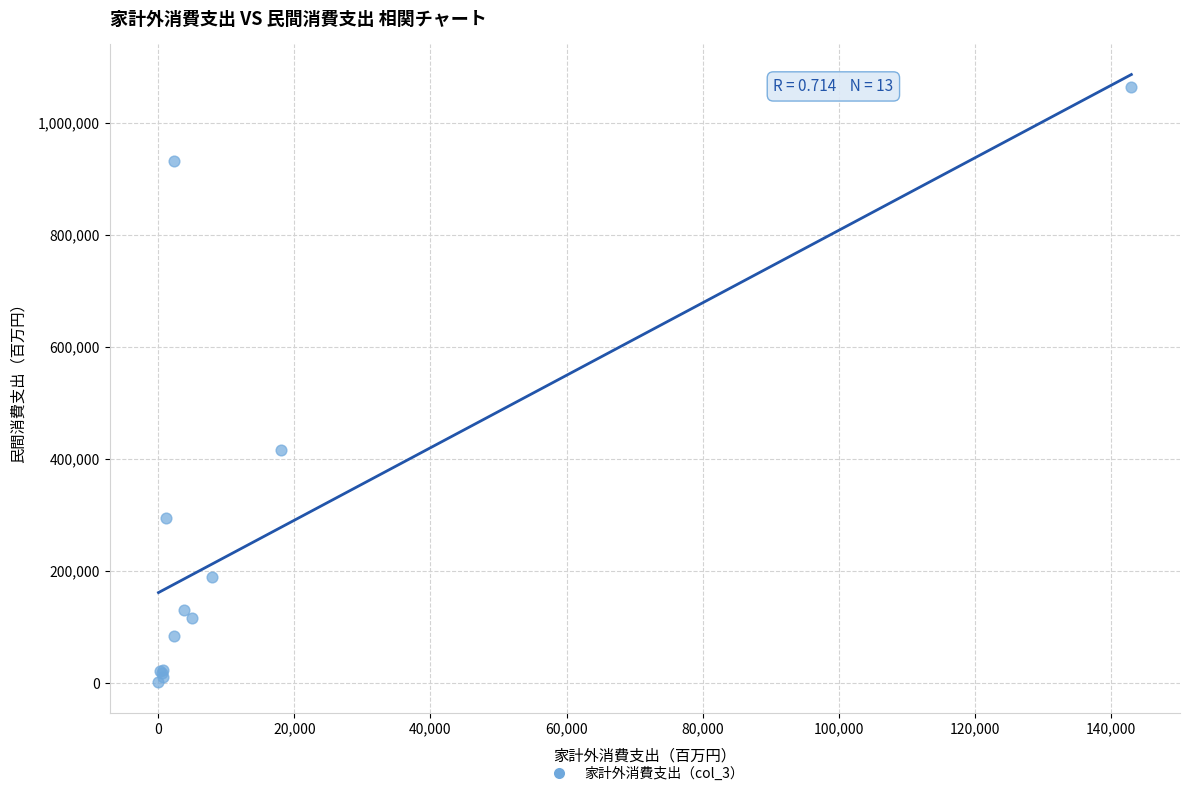

What Y value in the scatter plot is closest to 532794?

414987